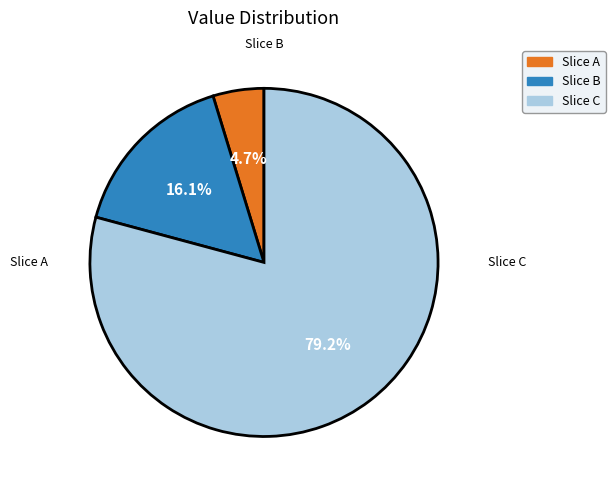

Is there any slice that represents more than half of the pie?

Yes